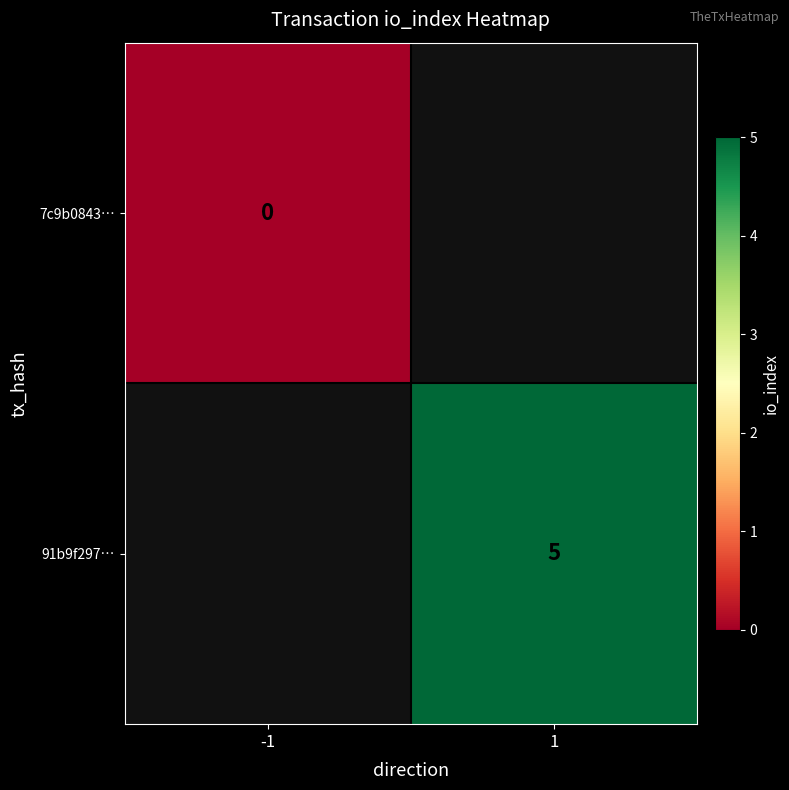

True or false: 91b9f297… has a value of 5 at 1.

True